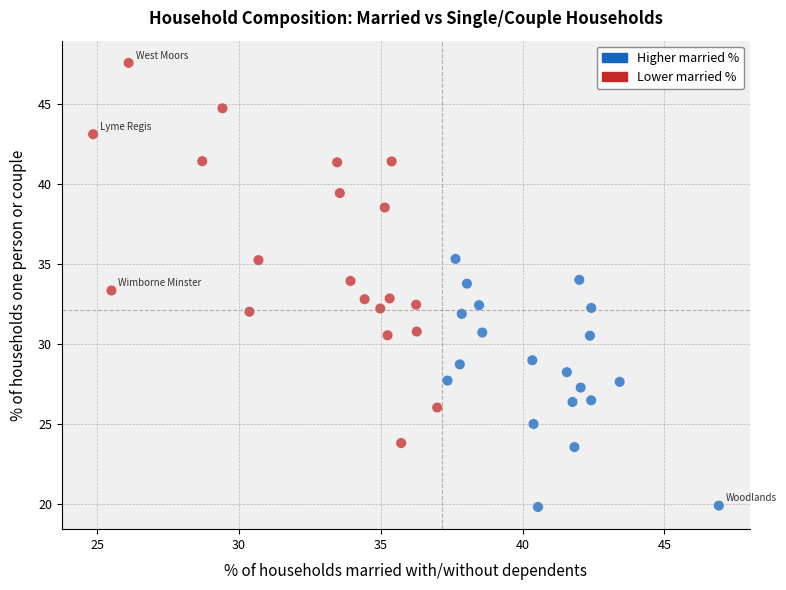

What is the range of Y values (max minus min)?

27.7